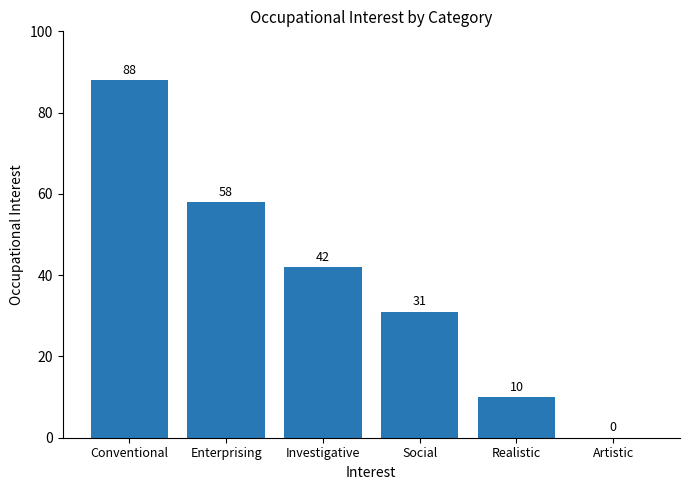

How many values are above zero?

5